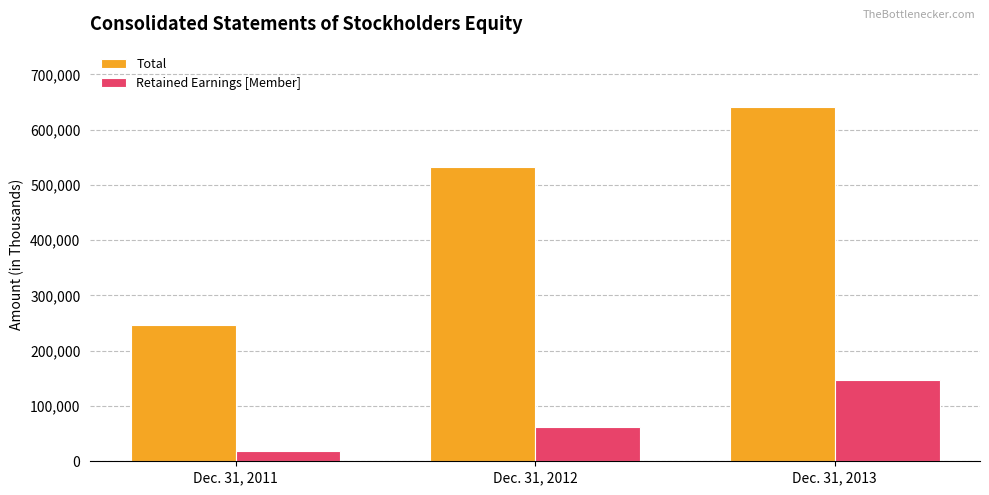

The Total series shows 532723 at Dec. 31, 2012. True or false?

True